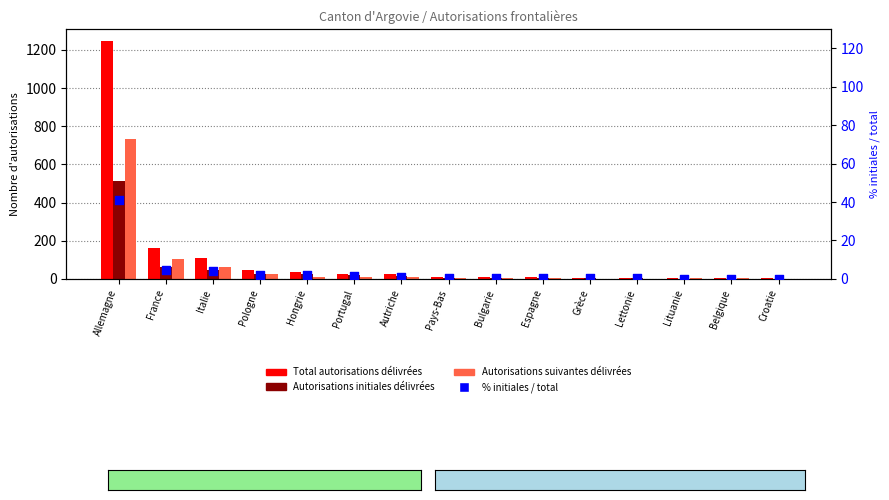

Which series has the largest total across all categories?

Total autorisations délivrées